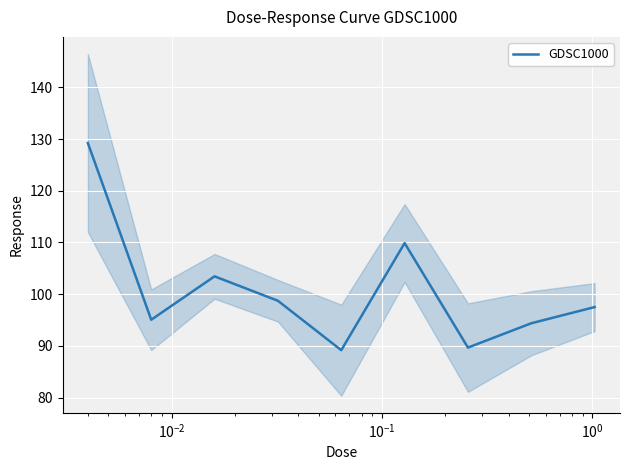

What is the highest value of the GDSC1000 series?

129.2